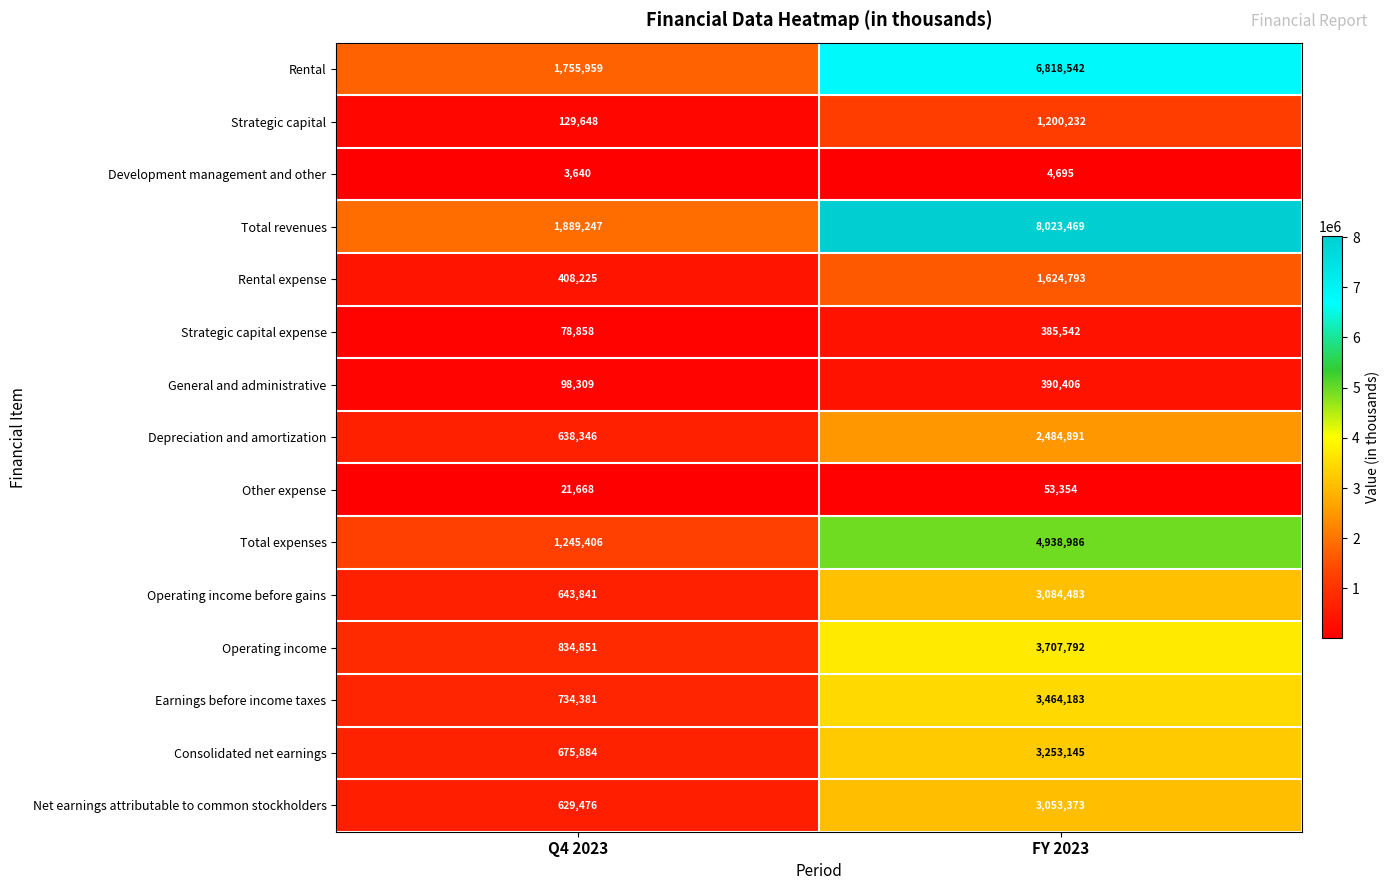

At which label is Operating income before gains closest to 1864162?

Q4 2023